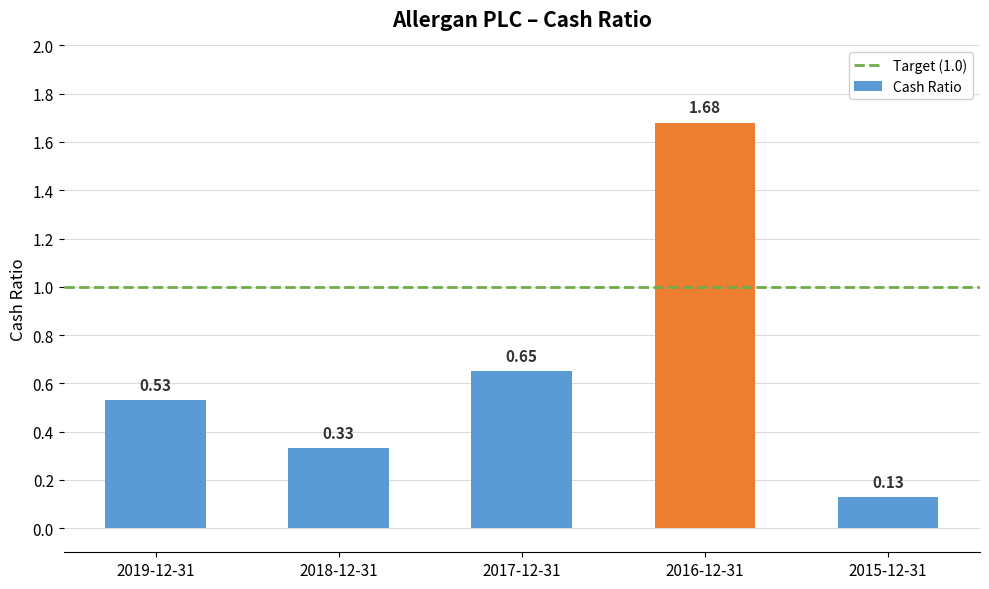

At which category does the chart reach its peak across all series?

2016-12-31